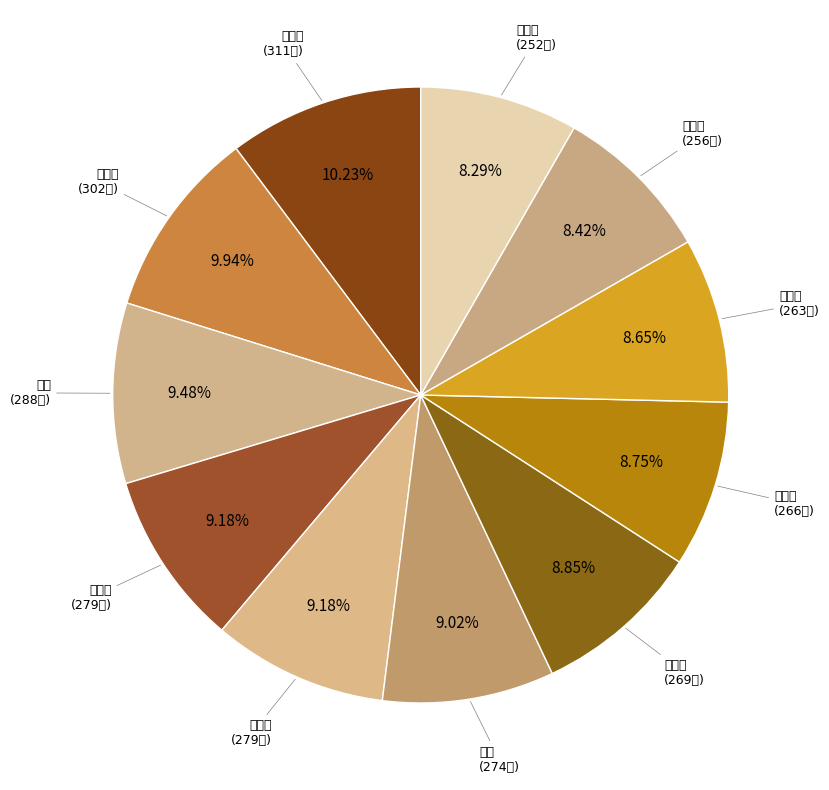

To the nearest percent, what is the difference between the 吴沅峻 and 徐健 slice percentages?

1%